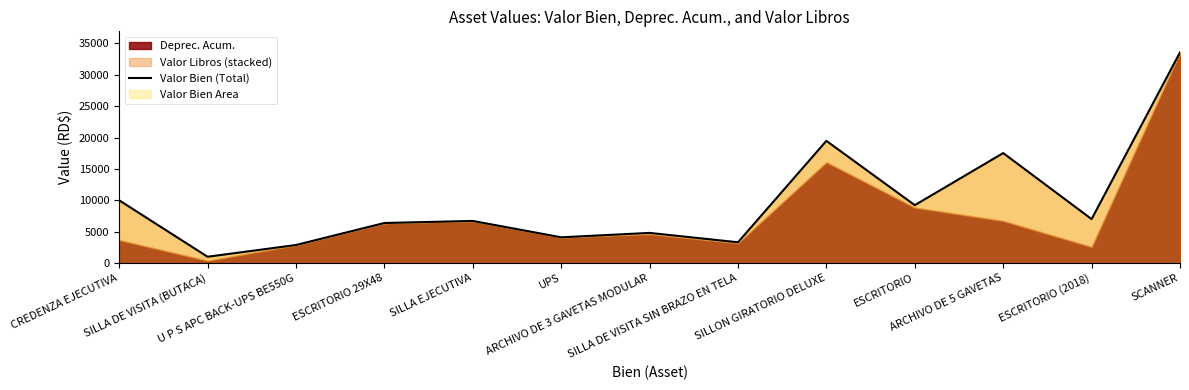

At which label does the data first exceed 6707?

CREDENZA EJECUTIVA